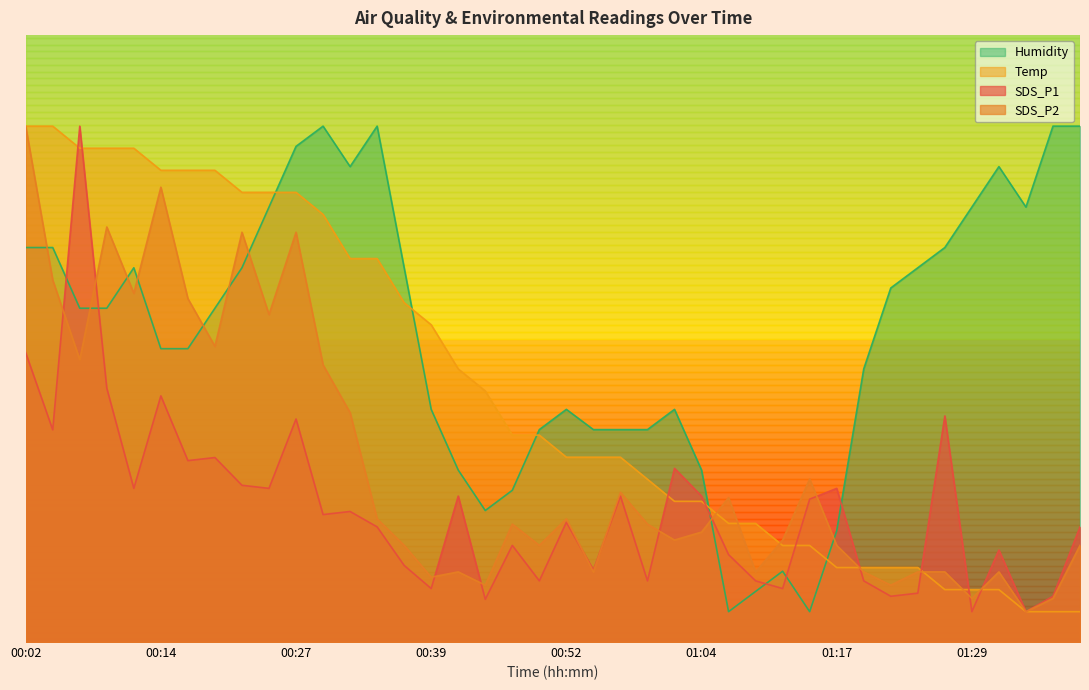

What is the sum of the Temp values at 00:09 and 01:29?

90.0